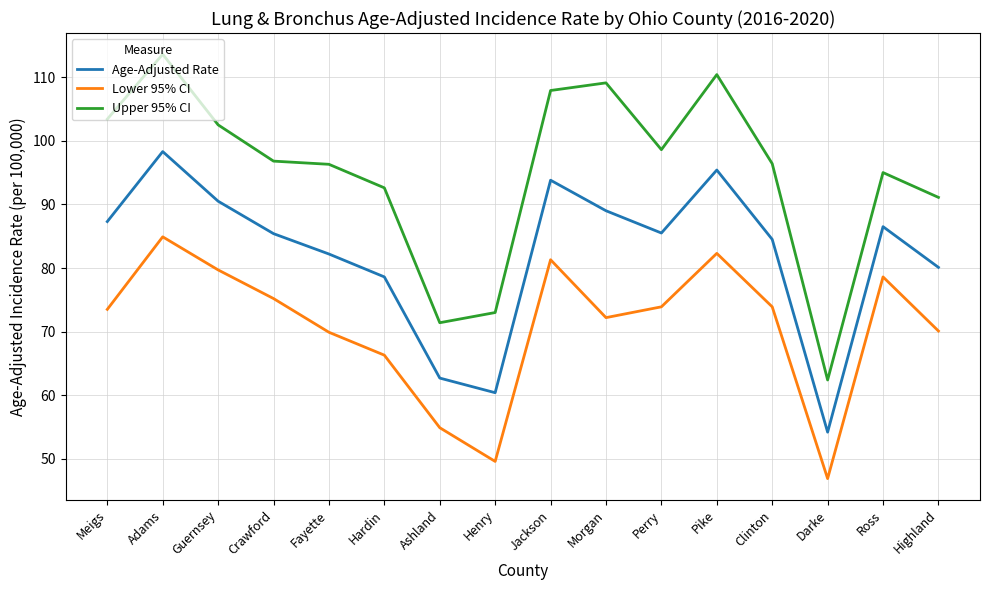

The Lower 95% CI series shows 70.1 at Highland. True or false?

True